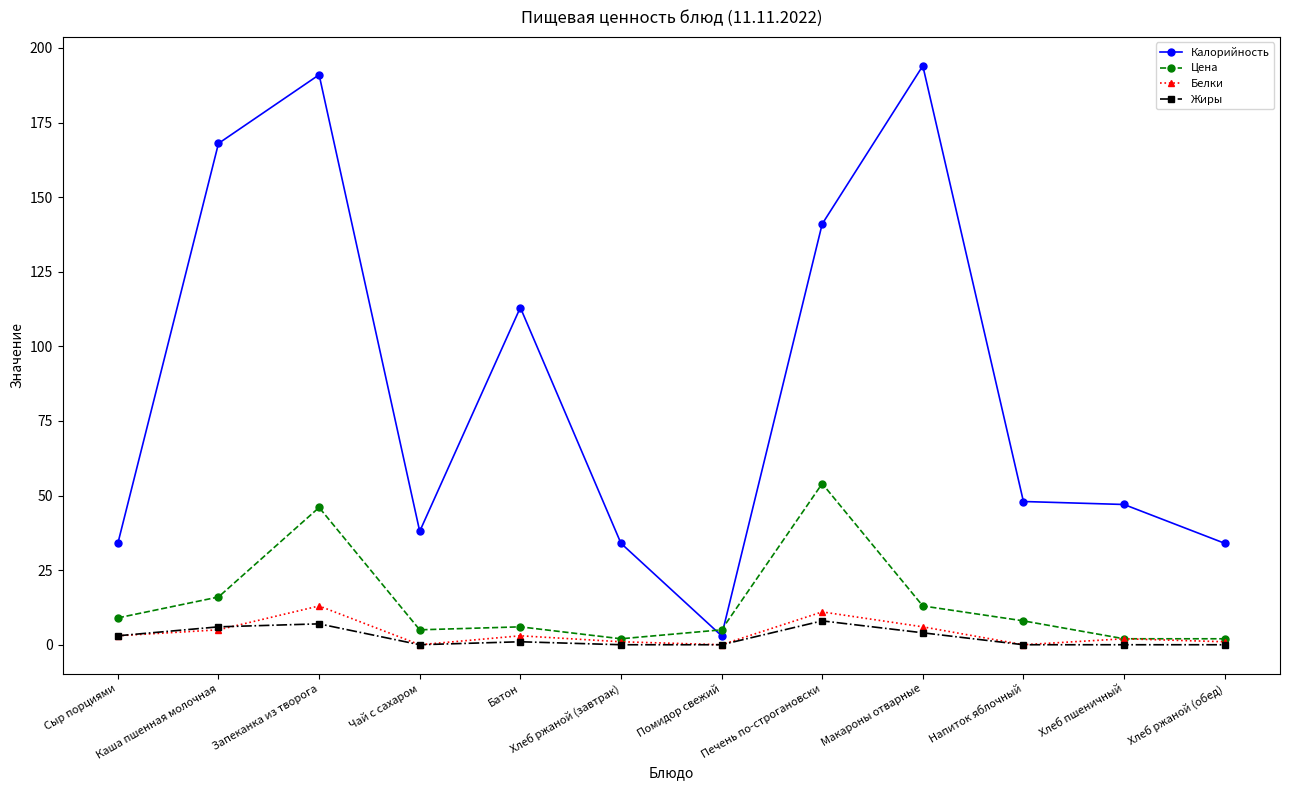

Between Сыр порциями and Батон, which series saw the biggest shift?

Калорийность